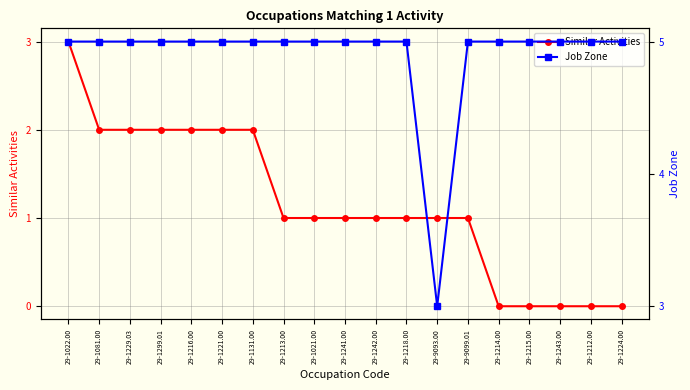

True or false: Similar Activities has a value of 1 at 29-1241.00.

True